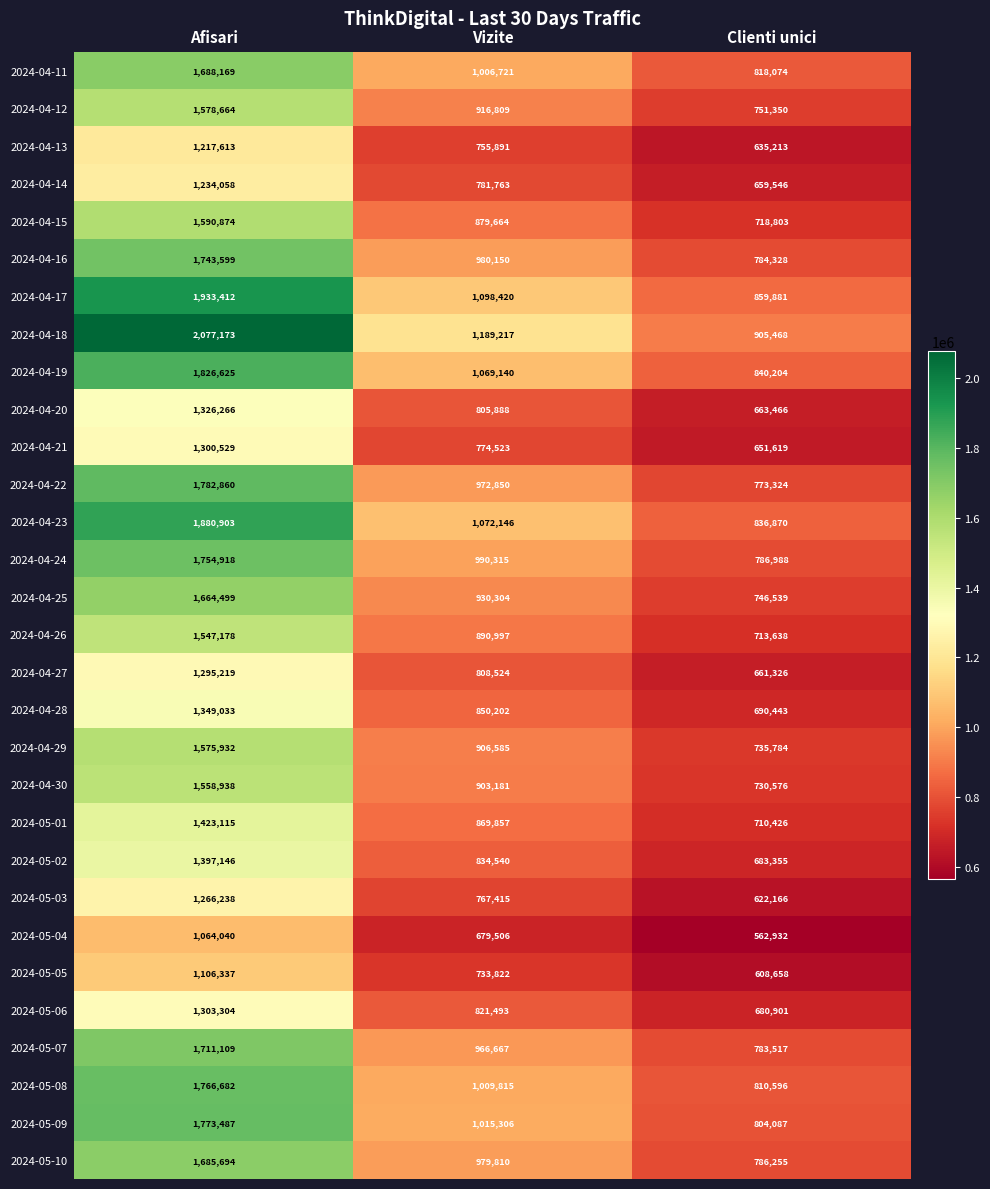

What is the difference between the highest and lowest values at Afisari?

1013133